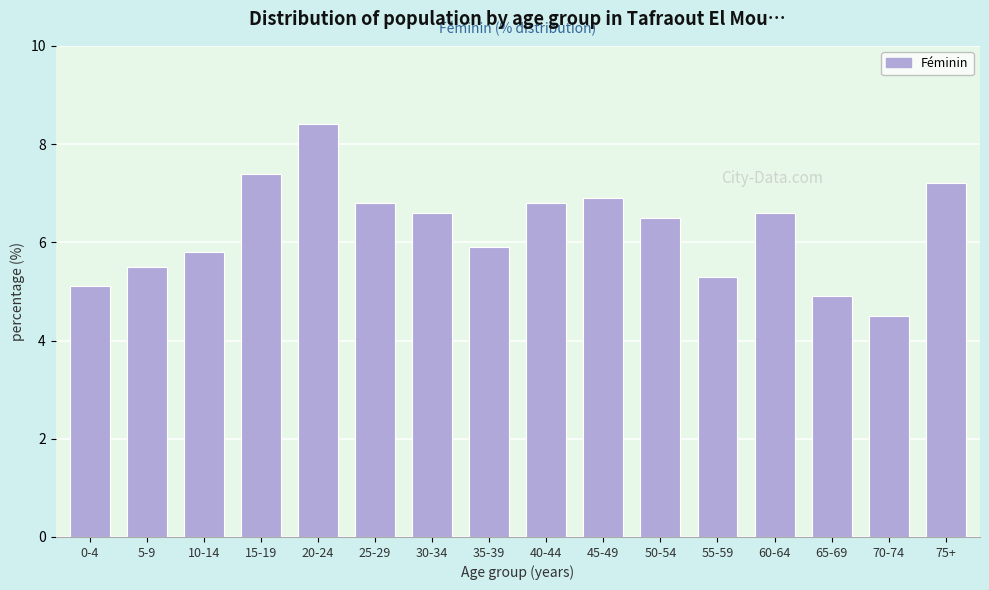

Reading left to right, transcribe all the data shown in this chart.

5.1	5.5	5.8	7.4	8.4	6.8	6.6	5.9	6.8	6.9	6.5	5.3	6.6	4.9	4.5	7.2